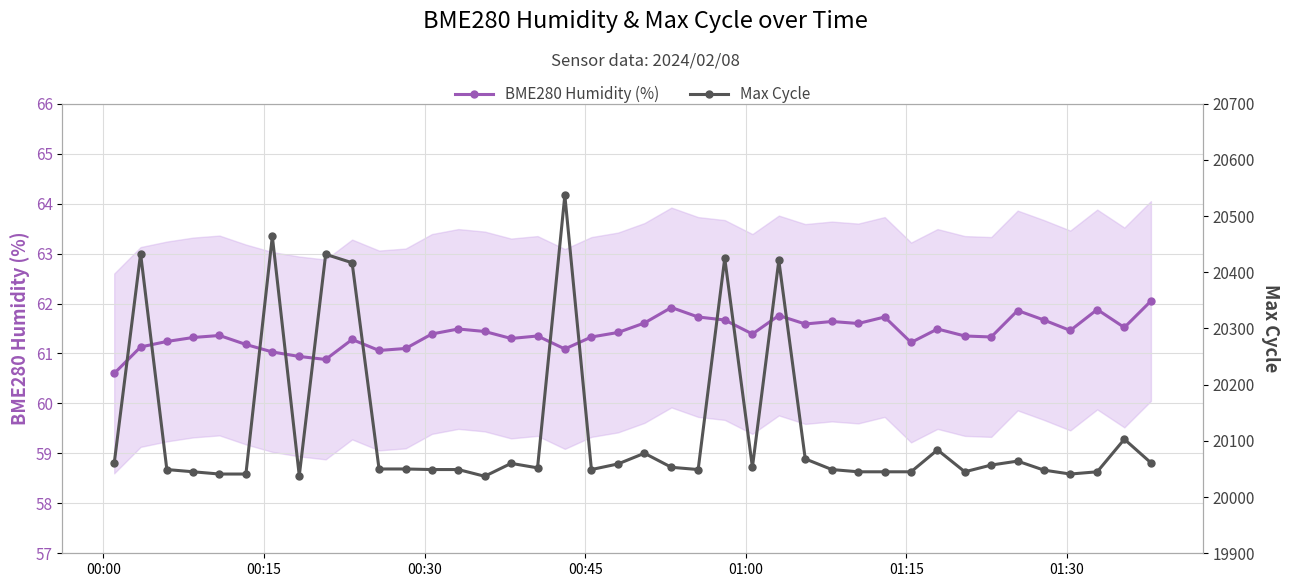

What is the value of the BME280 Humidity (%) point at the 38th from the left?

61.9